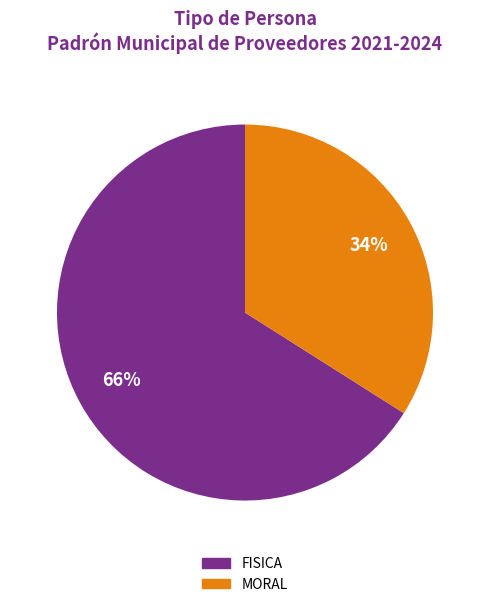

Count the number of slices in the pie.

2